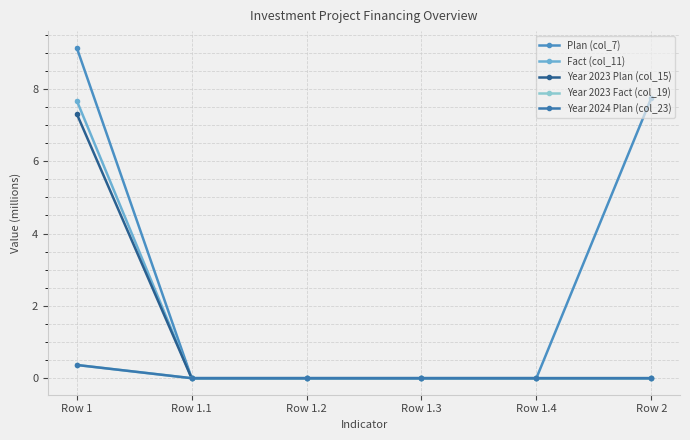

Between Row 1 and Row 1.4, which series saw the biggest shift?

Plan (col_7)